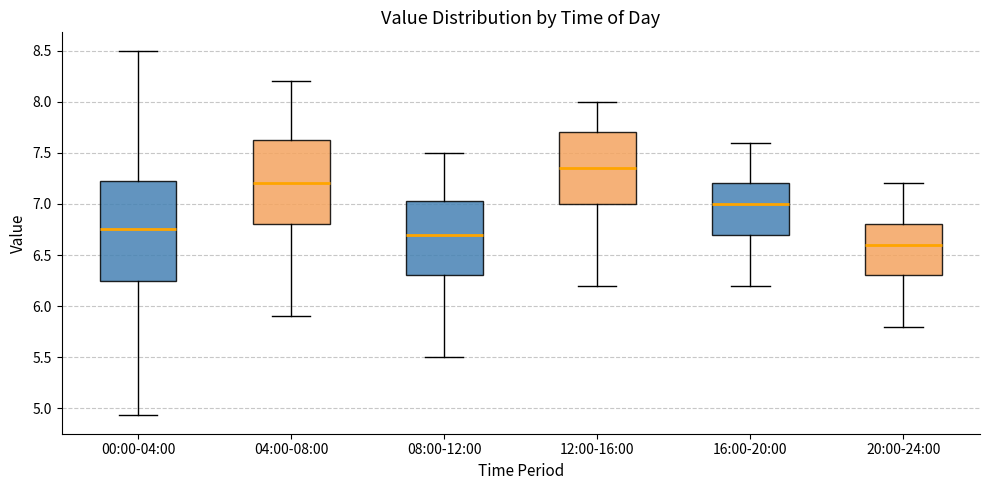

Reading left to right, transcribe this box plot: for each box, give where its median line is, the range the box spans, and where its two whiskers end, as read against the y-axis. The values are not printed on the chart, so give them approximately, as read against the axis.

00:00-04:00: median 6.75, box 6.25 to 7.20, whiskers 4.95 to 8.50
04:00-08:00: median 7.20, box 6.80 to 7.65, whiskers 5.90 to 8.20
08:00-12:00: median 6.70, box 6.30 to 7.05, whiskers 5.50 to 7.50
12:00-16:00: median 7.35, box 7.00 to 7.70, whiskers 6.20 to 8.00
16:00-20:00: median 7.00, box 6.70 to 7.20, whiskers 6.20 to 7.60
20:00-24:00: median 6.60, box 6.30 to 6.80, whiskers 5.80 to 7.20